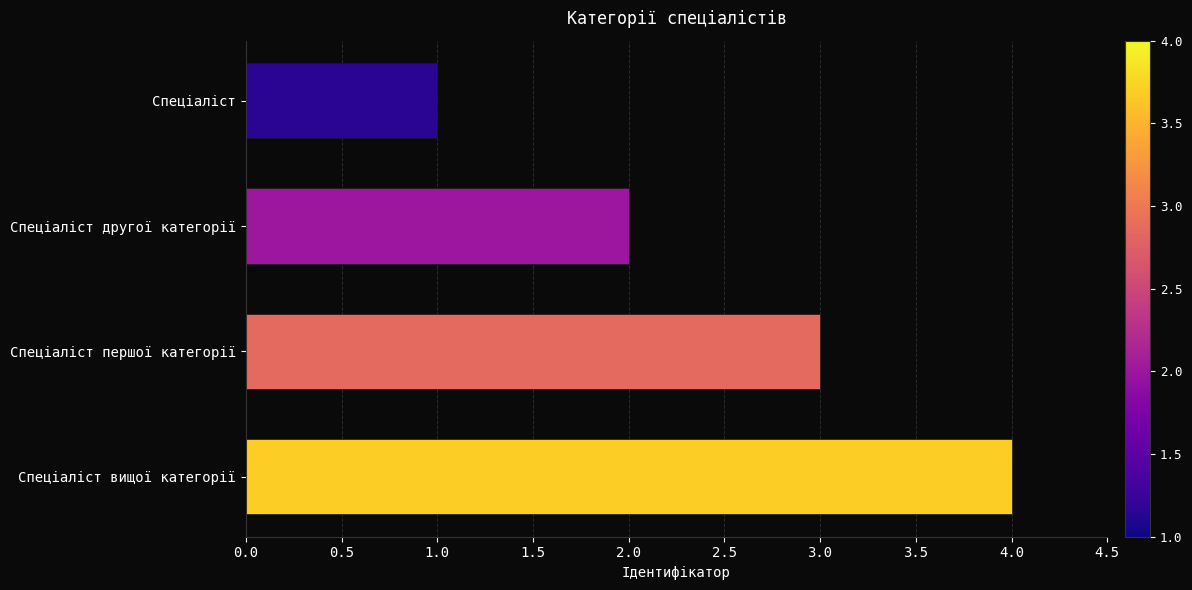

What is the change in value from Спеціаліст to Спеціаліст вищої категорії?

+3